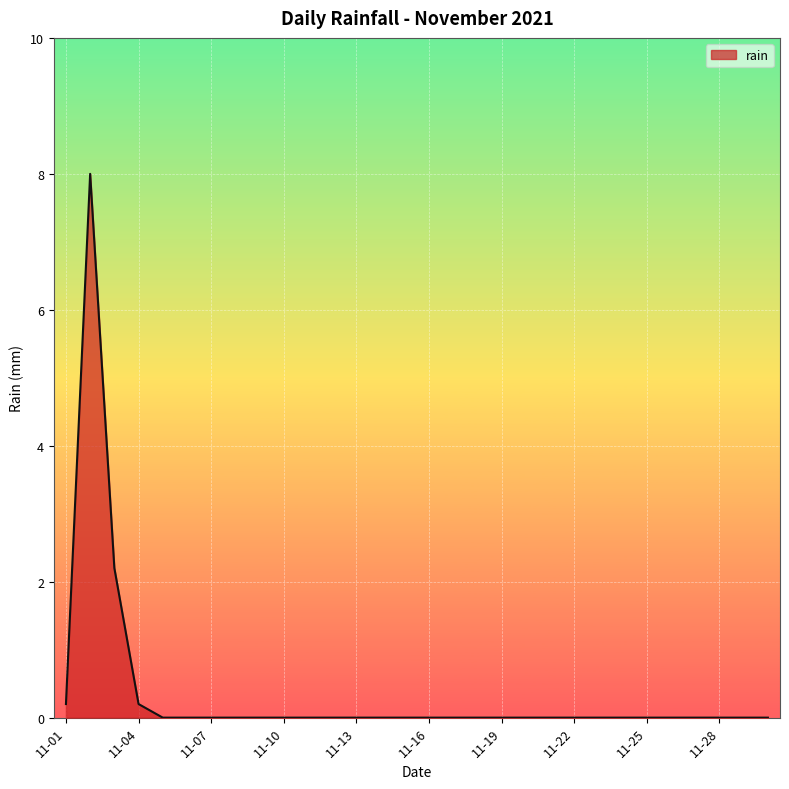

What is the average value?

0.4